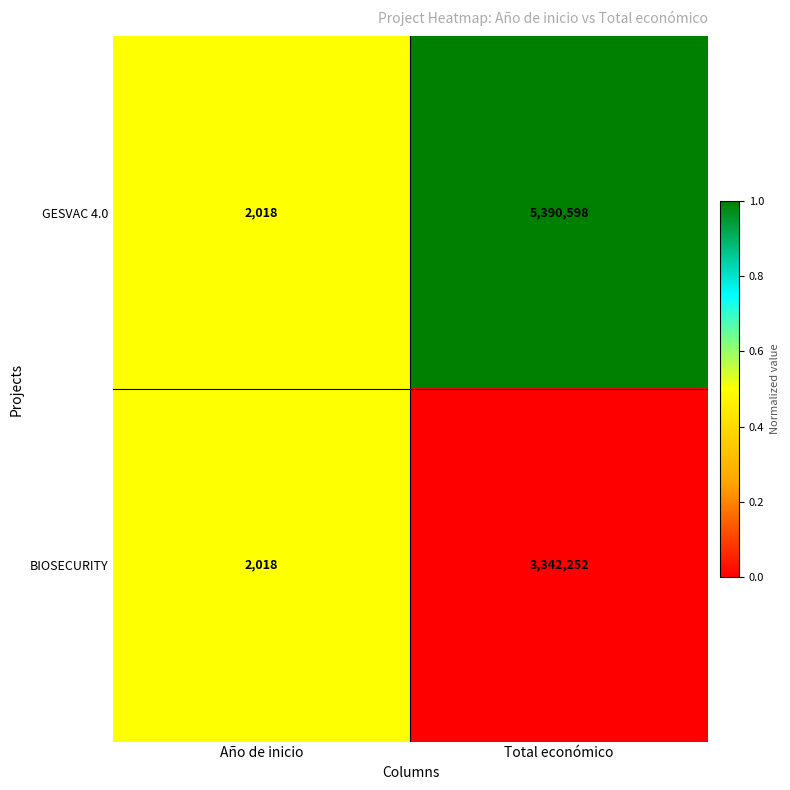

At which label does BIOSECURITY reach its peak?

Total económico